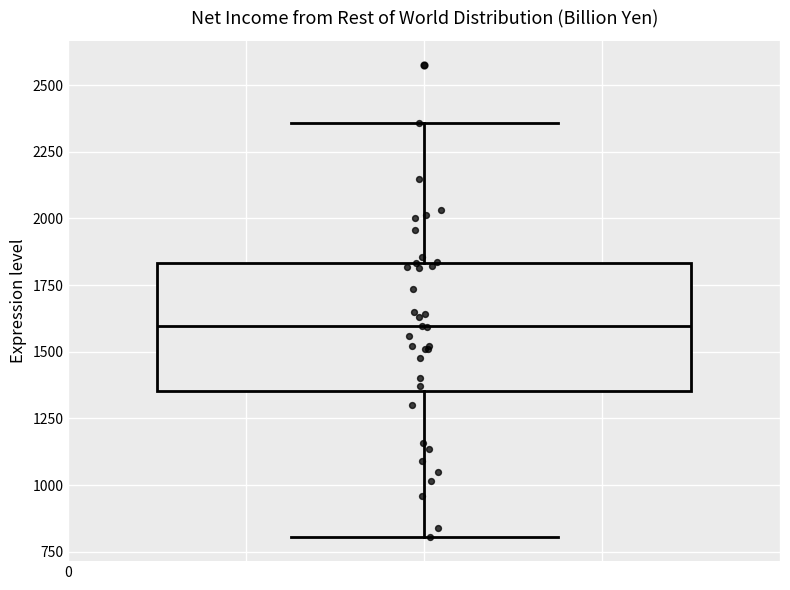

Where does the median line of the box sit on the y-axis? The values are not printed on the chart, so give them approximately, as read against the axis.

1600